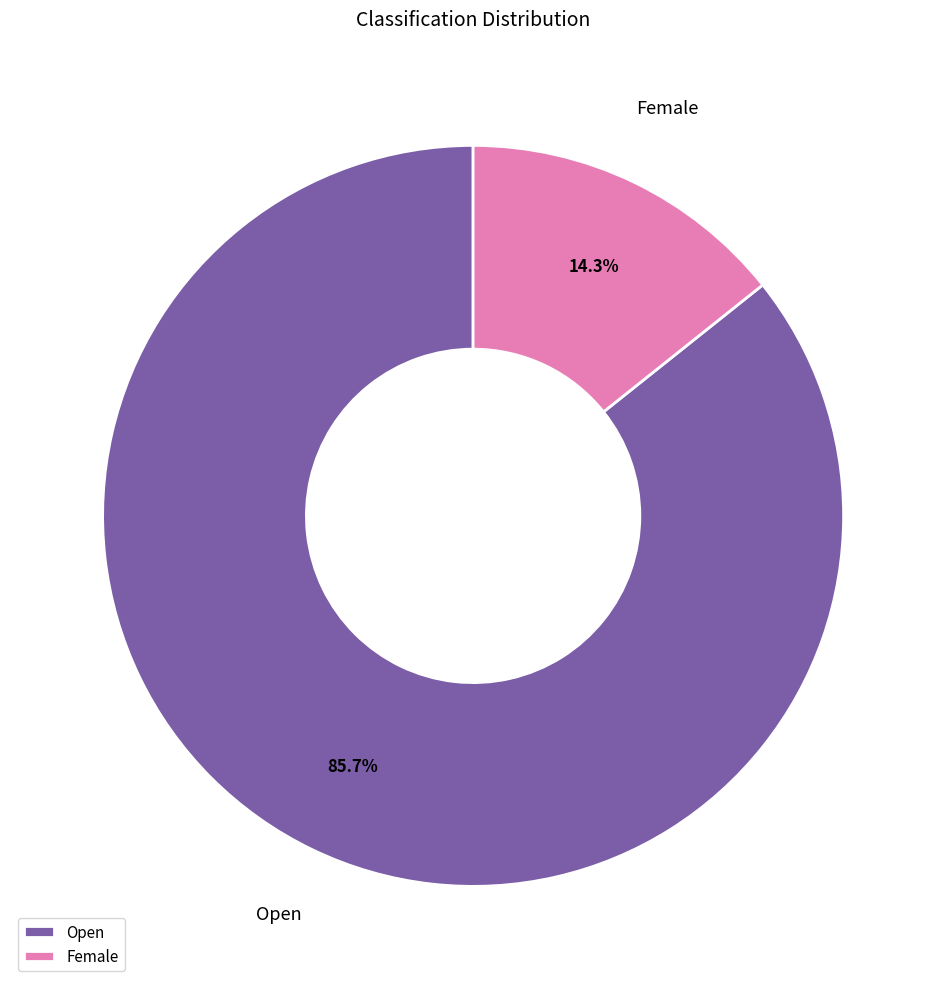

To the nearest percent, what is the difference between the Female and Open slice percentages?

71%